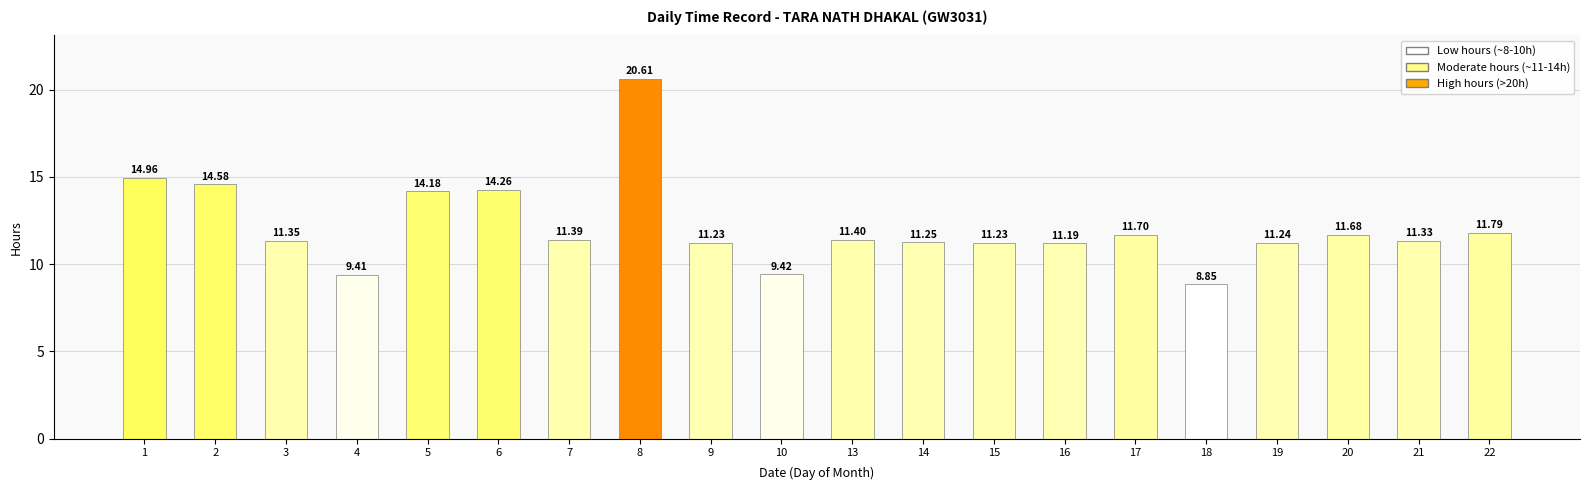

Count the number of values greater than 11.

17